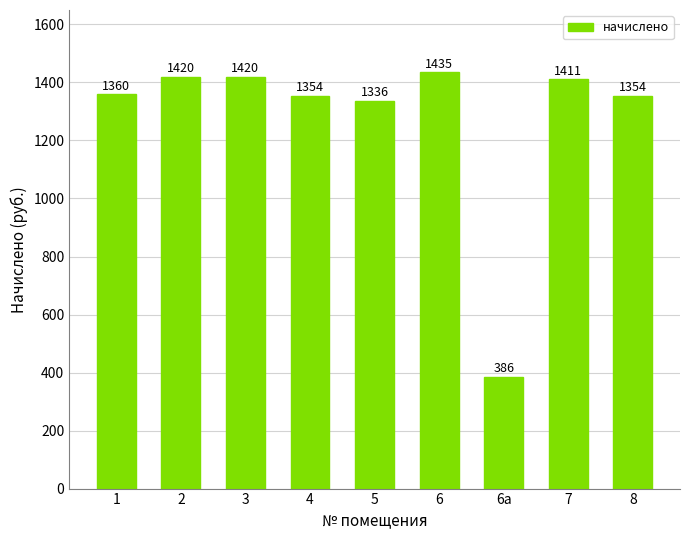

Is it true that the value at 7 is 674.3?

False